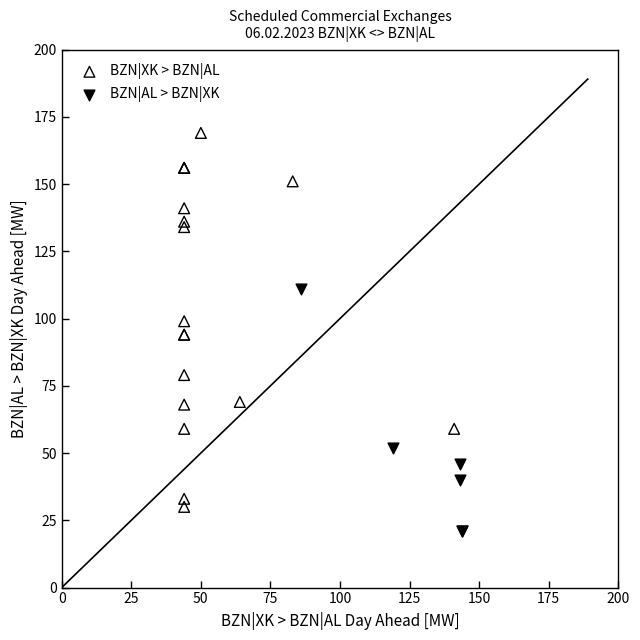

Which series has the widest spread of Y values?

BZN|XK > BZN|AL